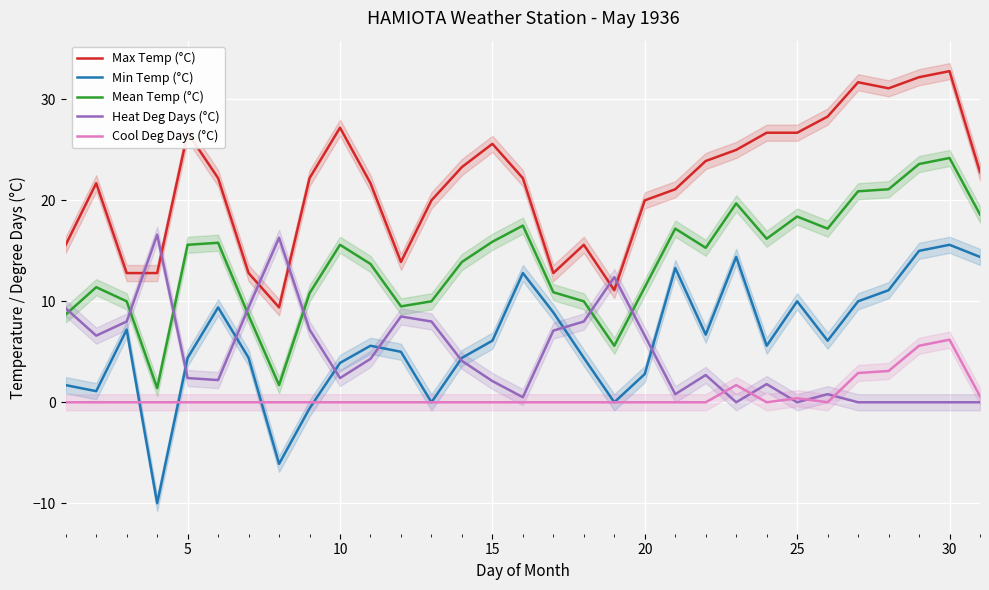

How many values in Cool Deg Days (°C) are above zero?

7